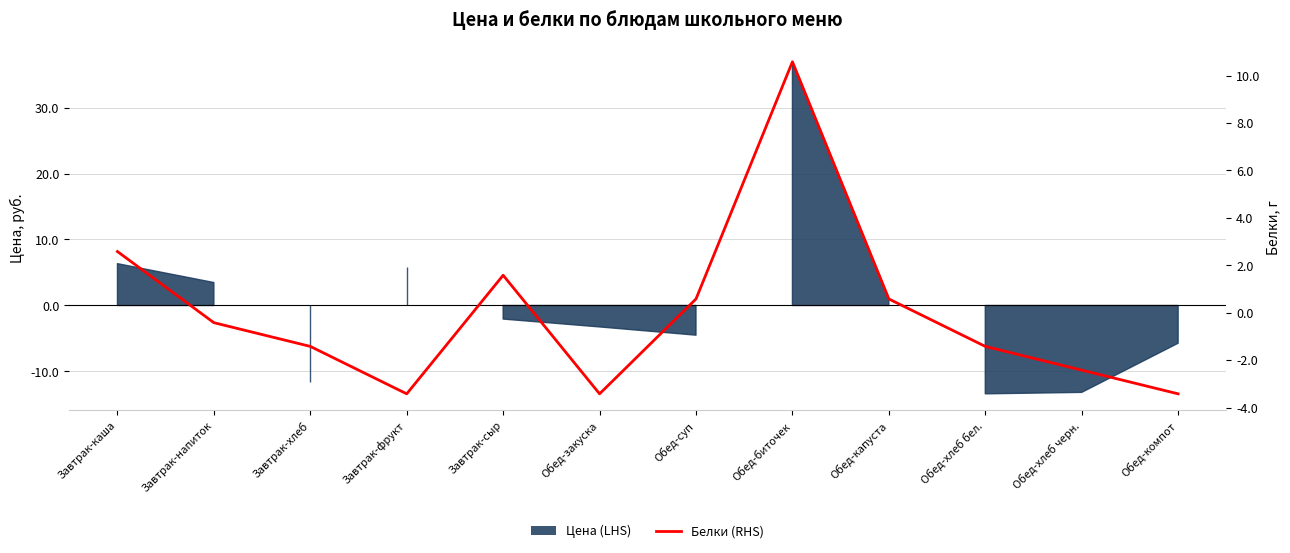

How many values are below zero?

7